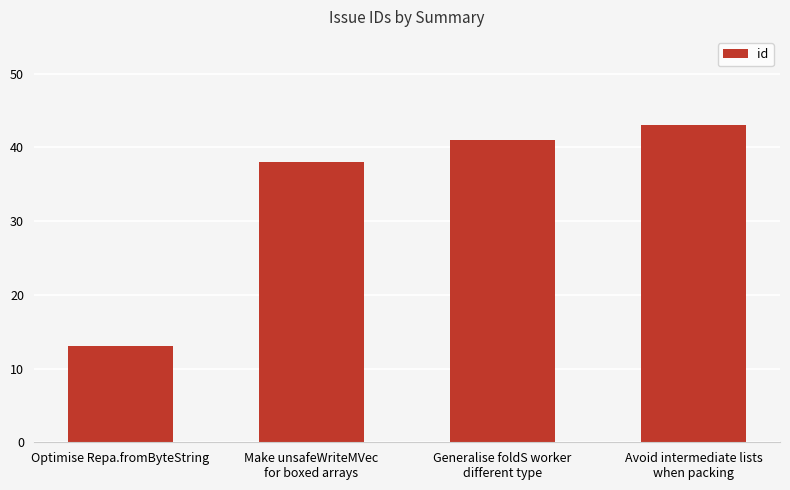

The value at Avoid intermediate lists
when packing is 43. True or false?

True